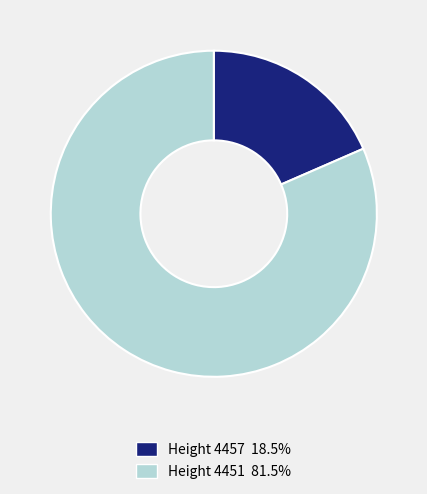

What is the ratio of the value at Height 4451 81.5% to the value at Height 4457 18.5%?

4.4